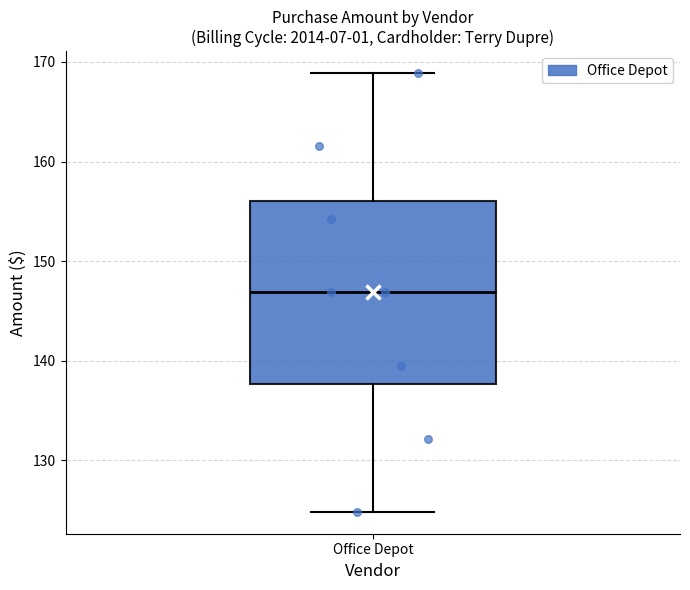

Where does the median line of the box for Office Depot sit on the y-axis? The values are not printed on the chart, so give them approximately, as read against the axis.

147